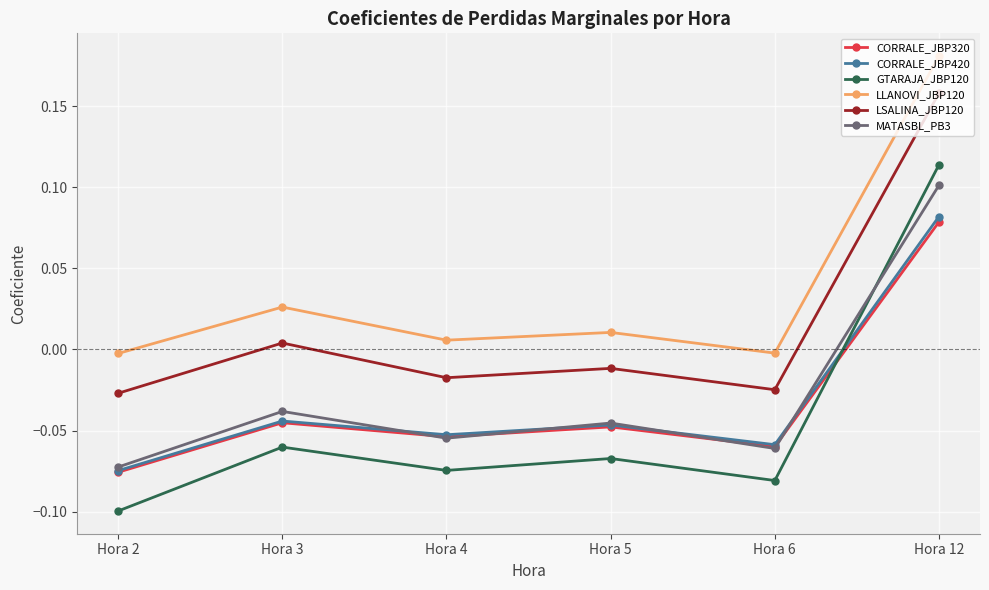

How many values in the CORRALE_JBP420 series are below 0?

5